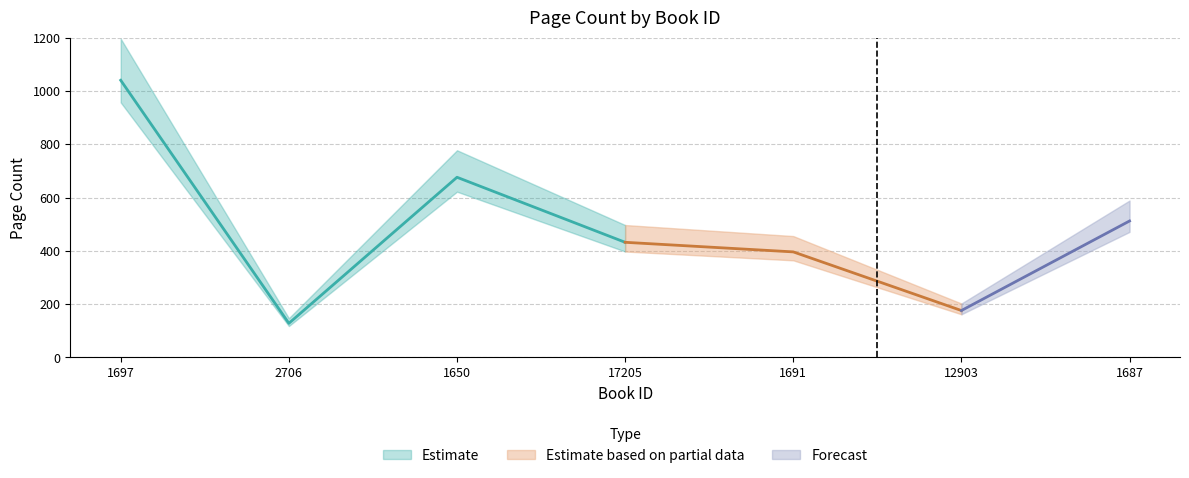

Read the value at 1687, to the nearest 50.

500